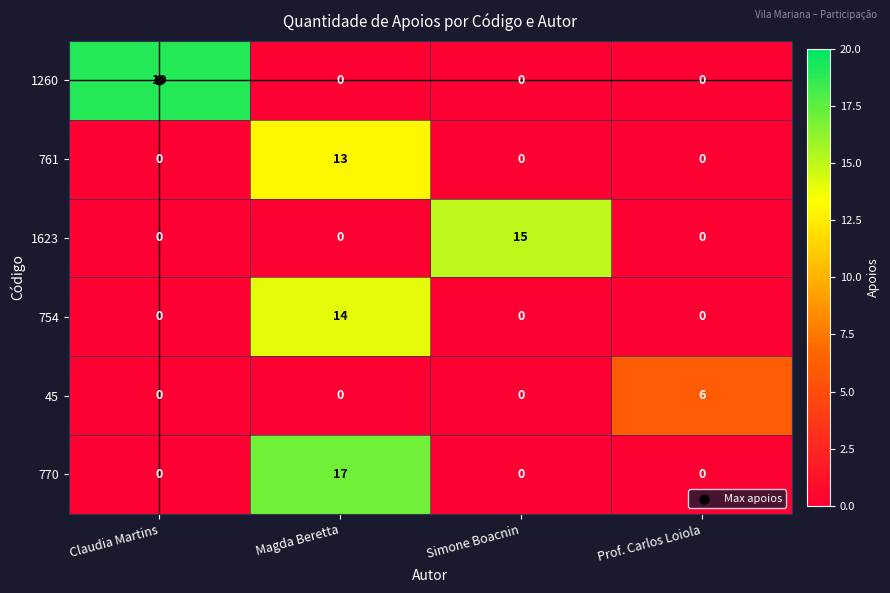

Which series has the largest total across all categories?

1260